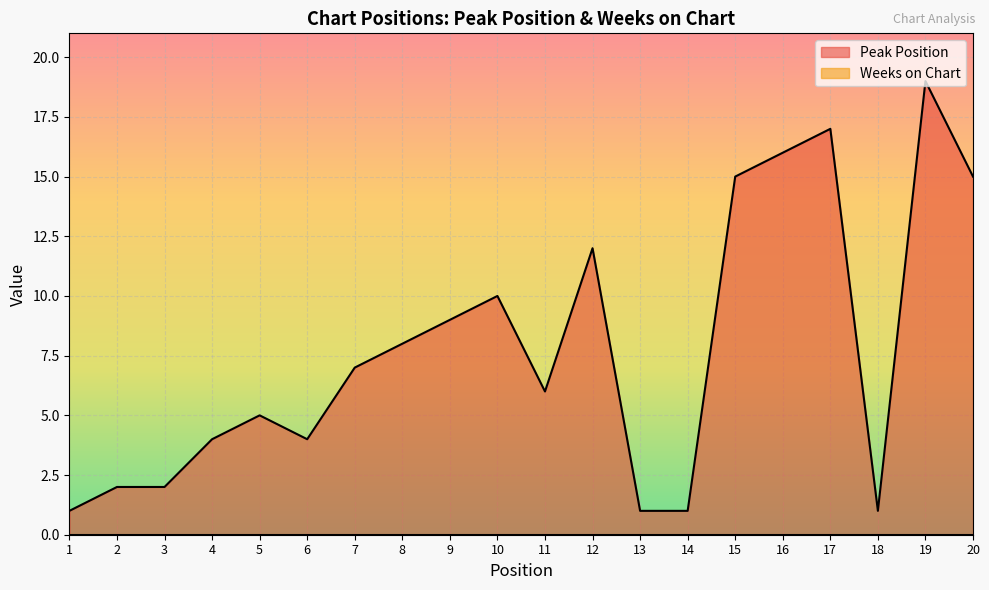

How many points are lower than both their immediate neighbors (excluding endpoints)?

3